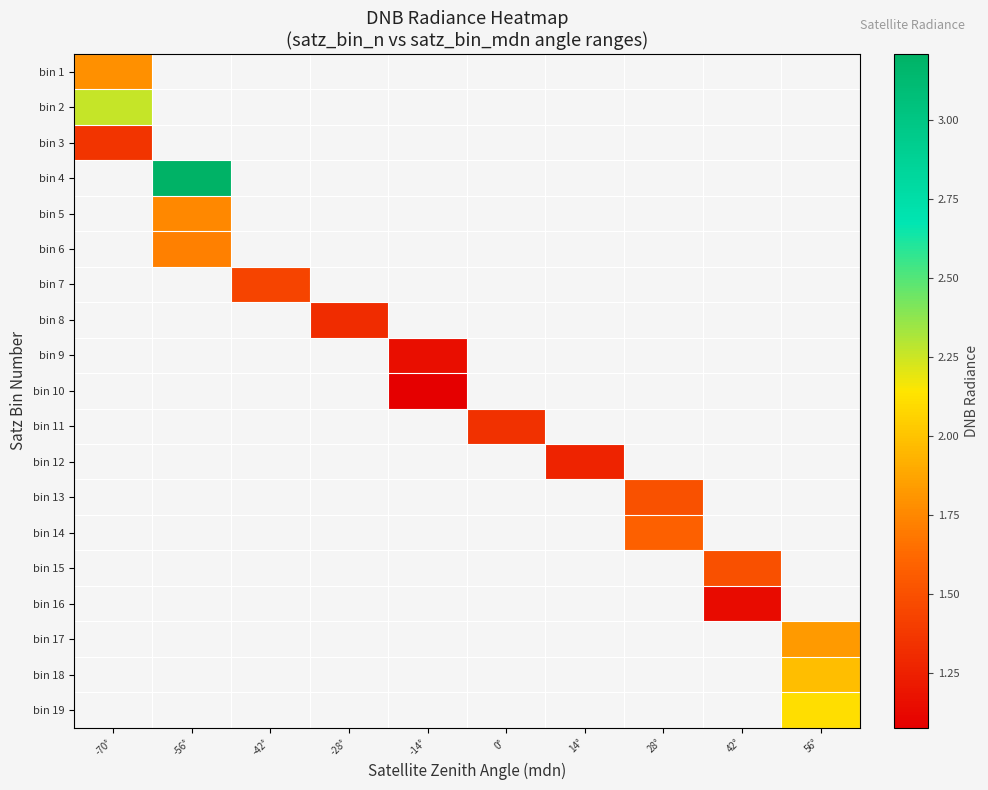

Which has a higher value, 14° or -56°?

-56°